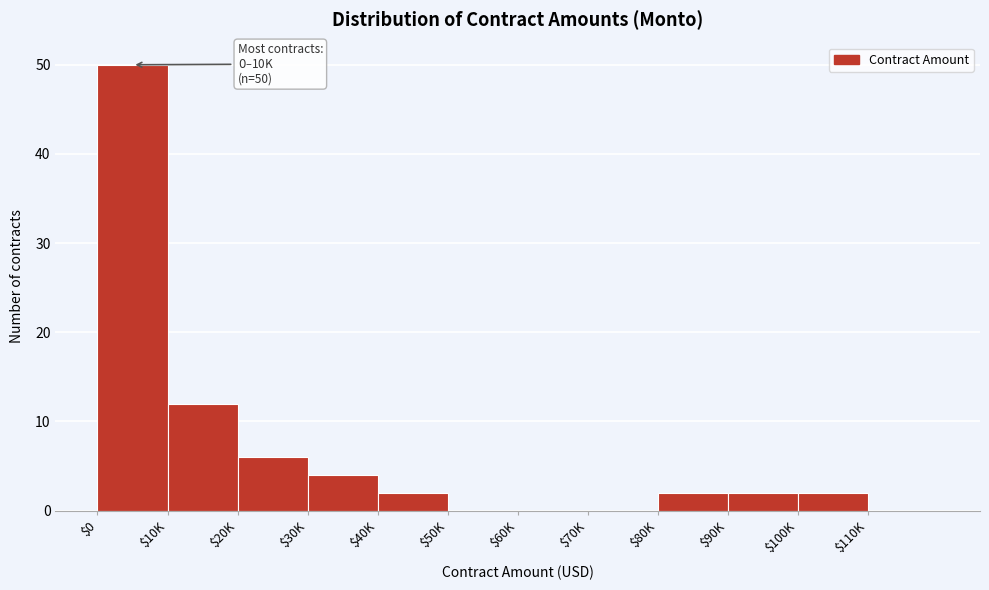

What is the sum of all values?

80